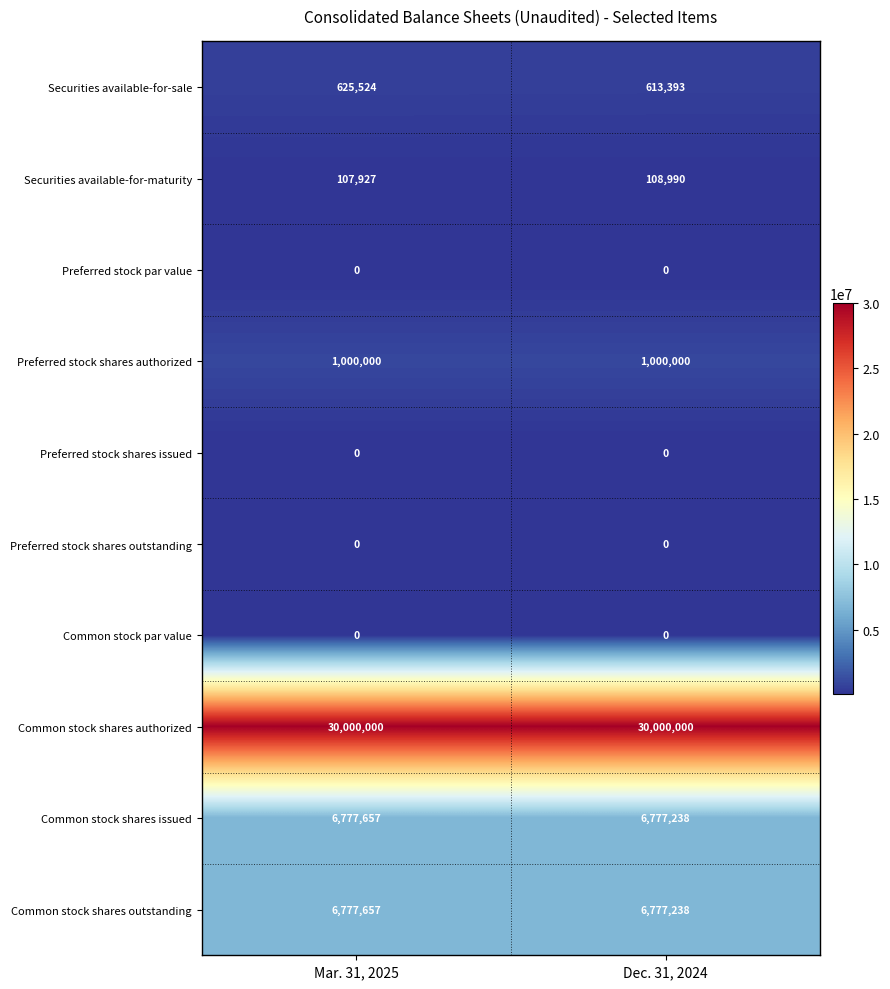

The value of Common stock shares issued at Dec. 31, 2024 is 6777238. True or false?

True